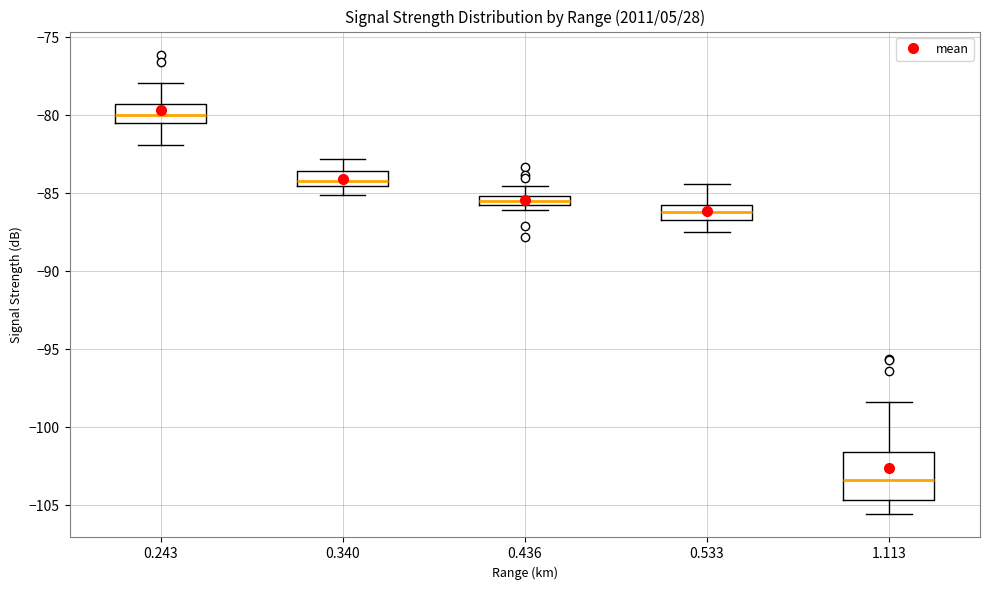

Where does the upper whisker of the box at x = 1.113 end on the y-axis? The values are not printed on the chart, so give them approximately, as read against the axis.

-98.5